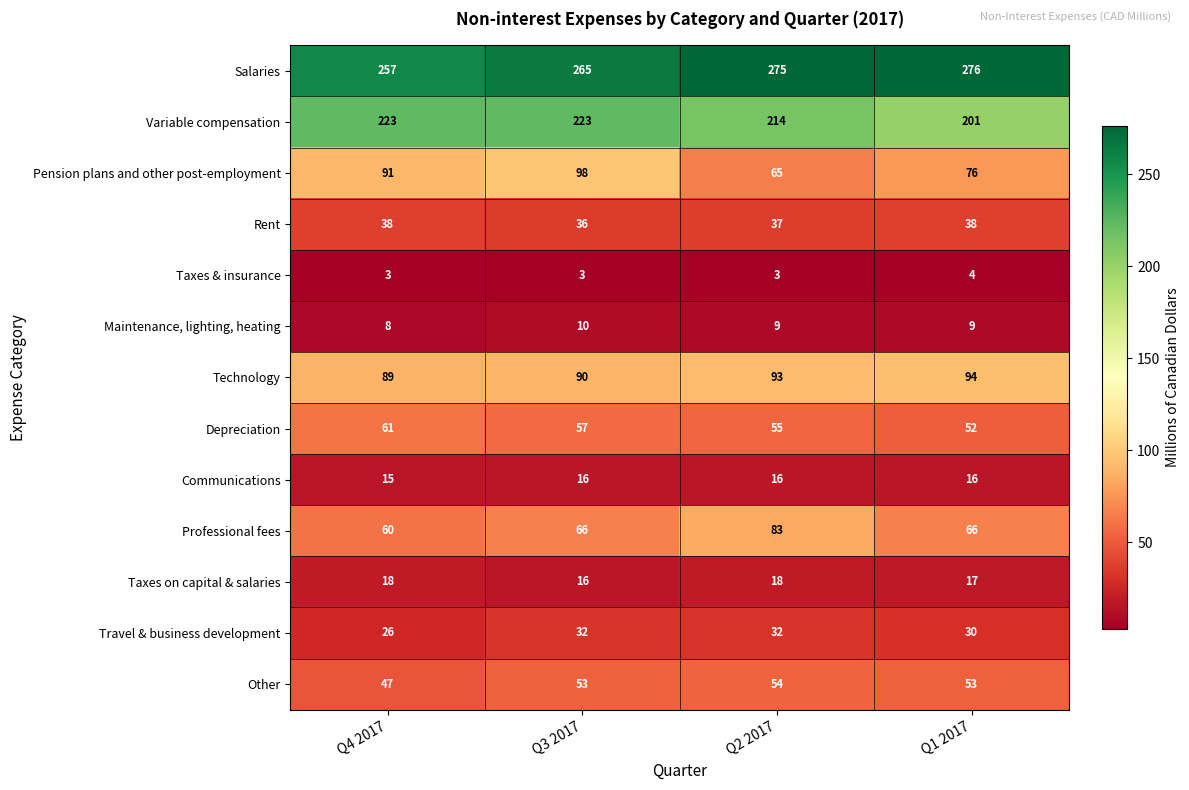

Which category has the lowest value in the Professional fees series?

Q4 2017